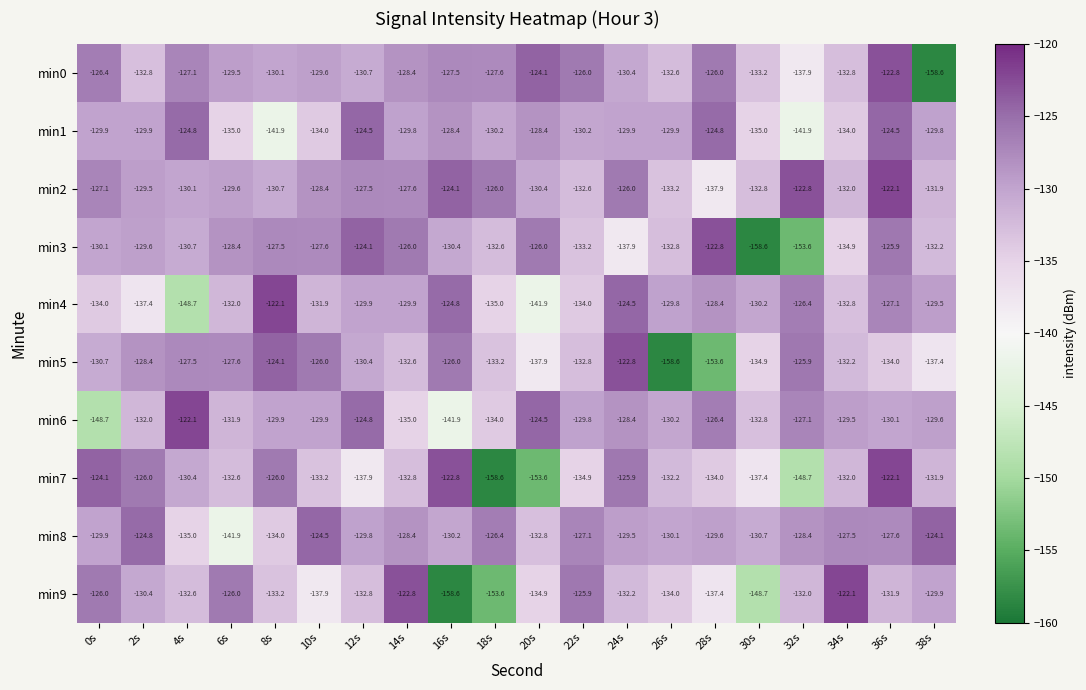

Is it true that min2 equals -230.6 at 10s?

False